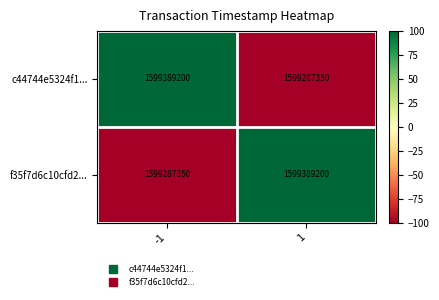

How many values in the c44744e5324f1... series are below 1599389200?

1